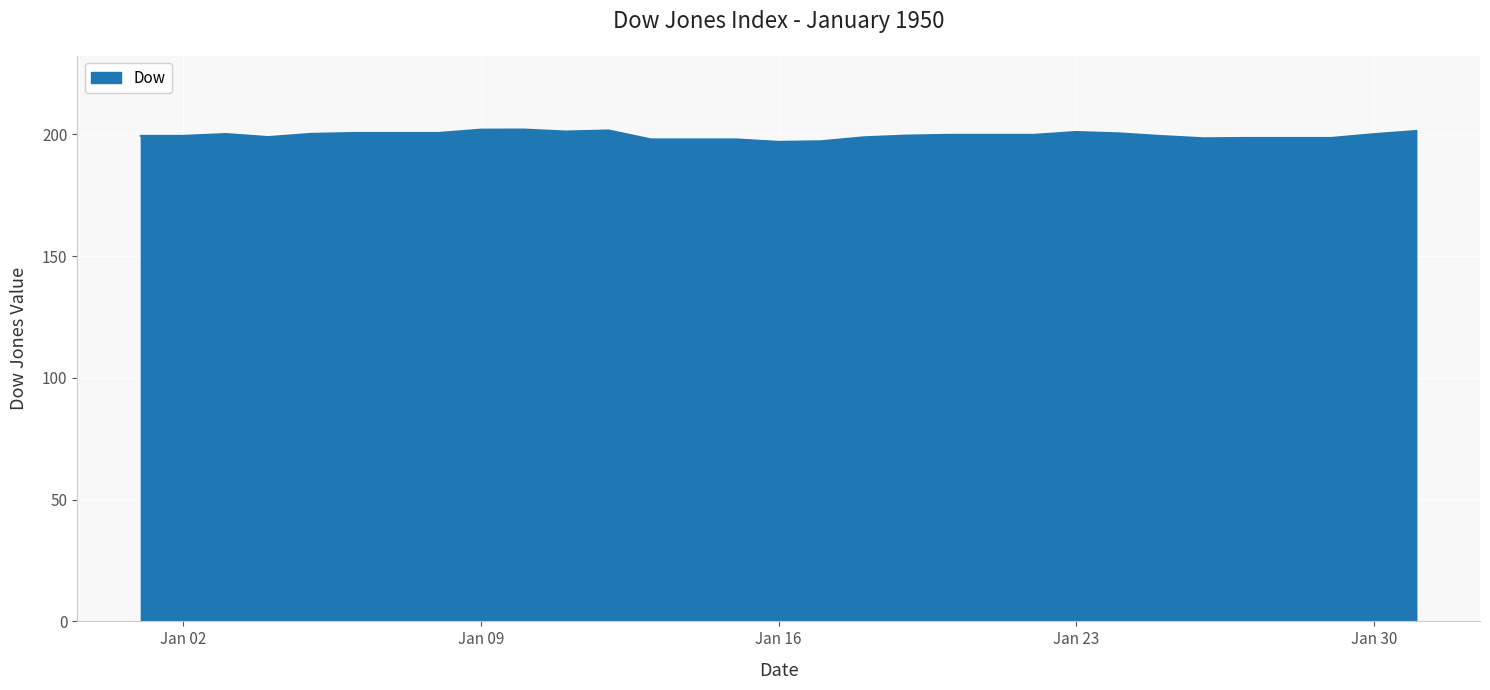

What is the greatest value displayed?

202.0